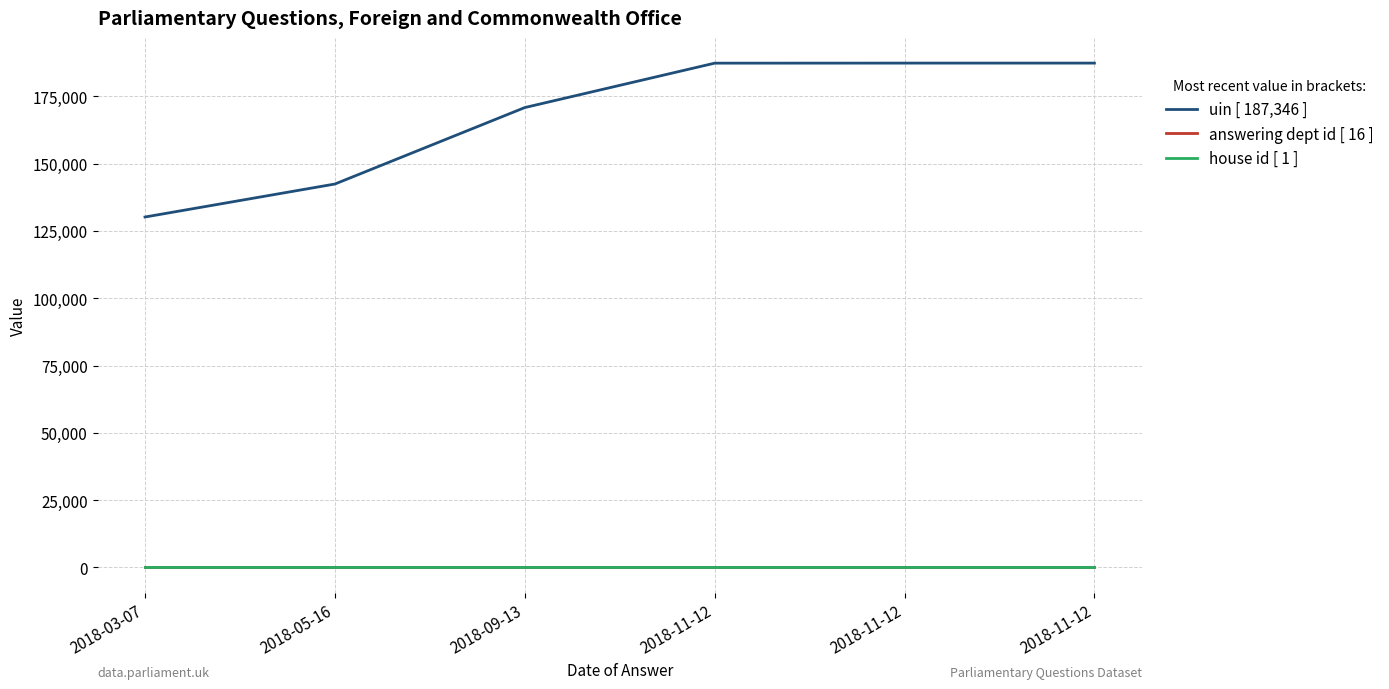

Does the chart have visible grid lines?

Yes